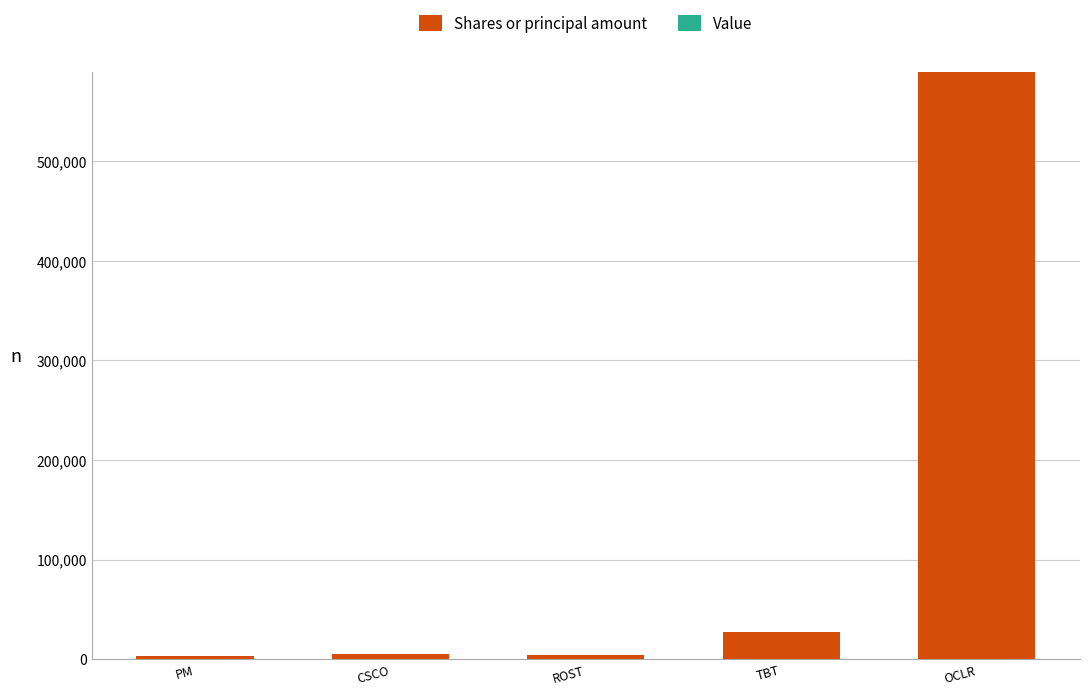

Which has a higher value, OCLR or TBT?

OCLR